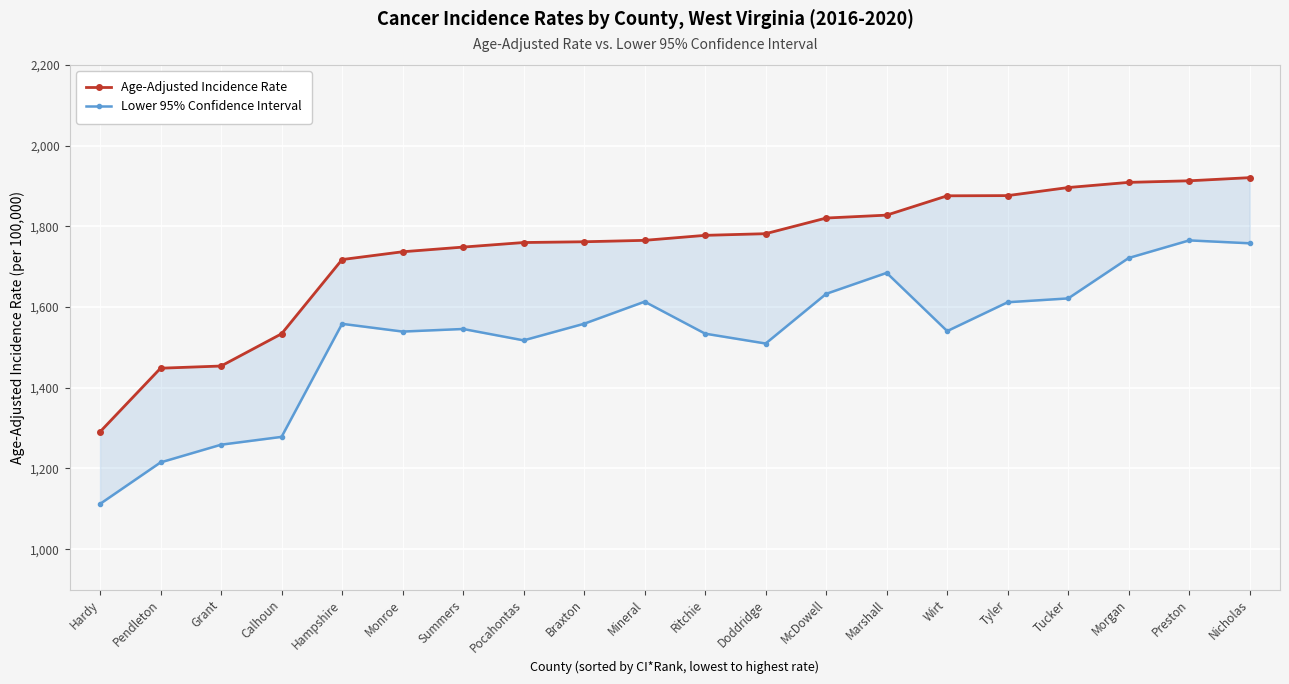

Rank the series by their maximum value, from lowest to highest.

Lower 95% Confidence Interval, Age-Adjusted Incidence Rate